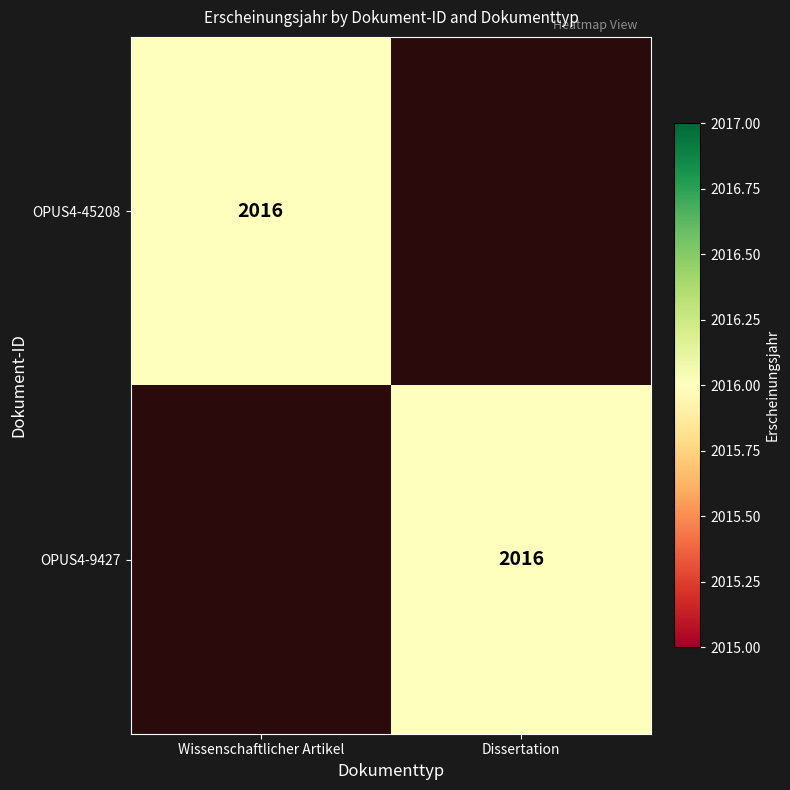

The value of OPUS4-9427 at Dissertation is 3262. True or false?

False